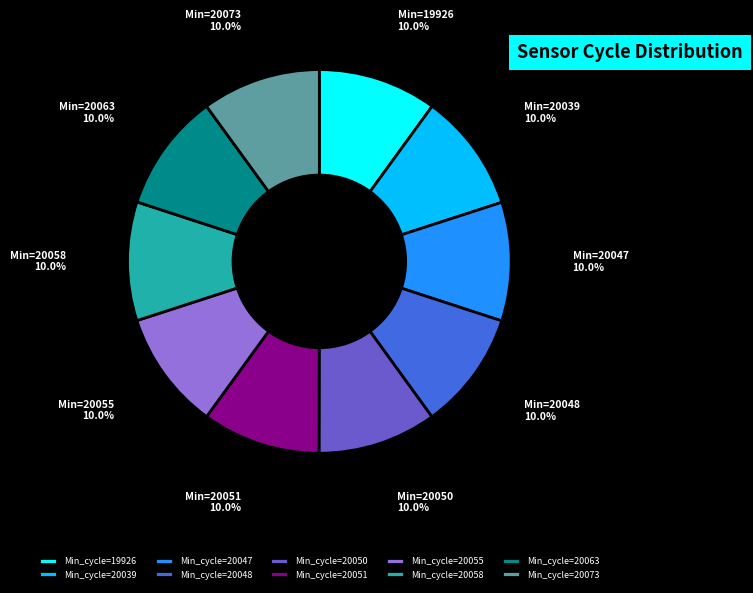

Does Min_cycle=20039 account for over 50% of the chart?

No